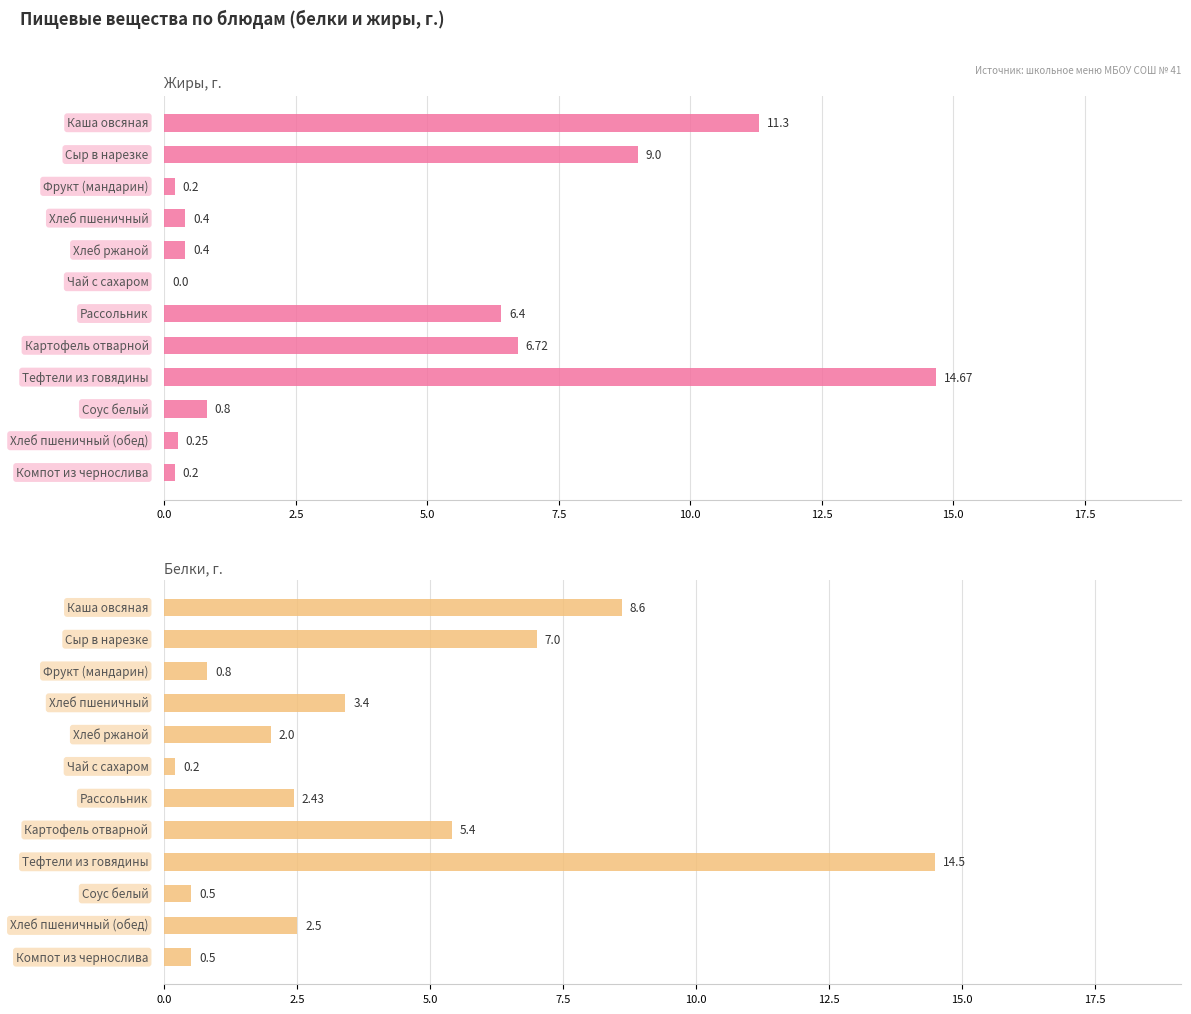

Between 10.0 and 2.5, which is larger?

2.5